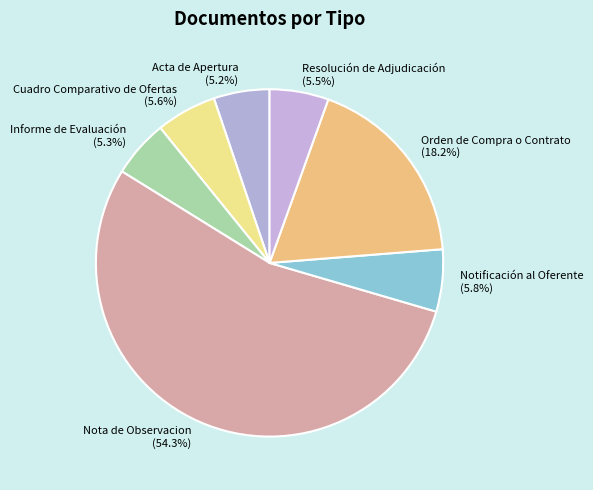

Which slice is the largest?

Nota de Observacion